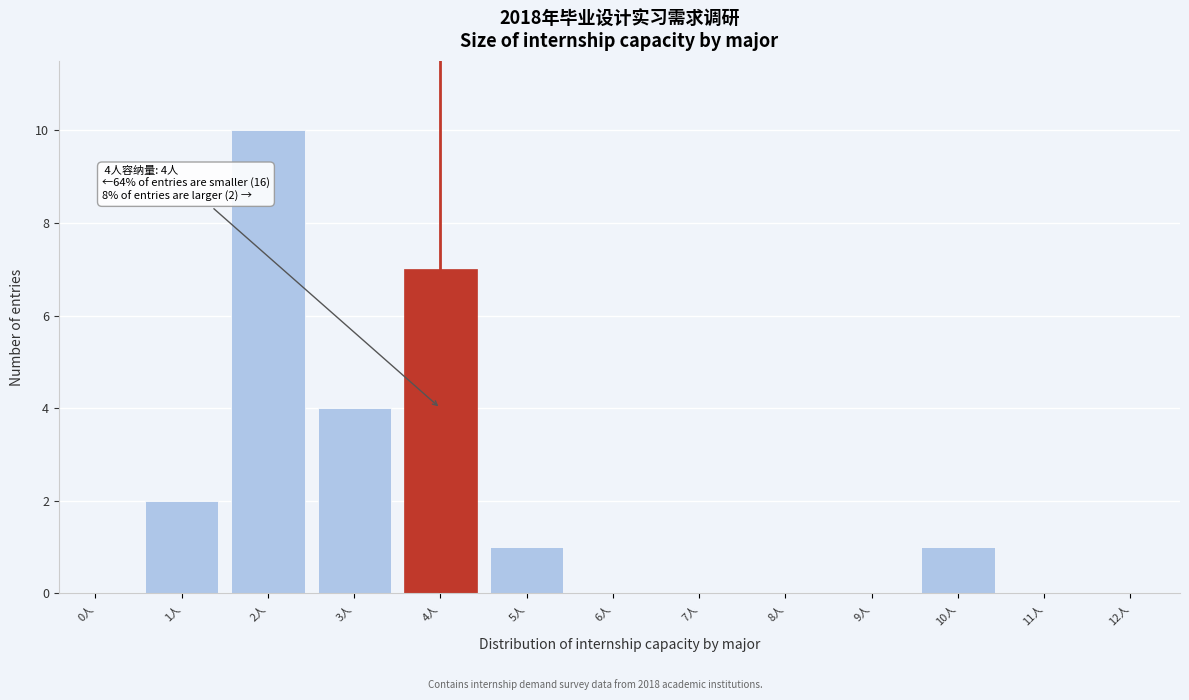

Reading left to right, extract all data points from this chart.

0人=0	1人=2	2人=10	3人=4	4人=7	5人=1	6人=0	7人=0	8人=0	9人=0	10人=1	11人=0	12人=0